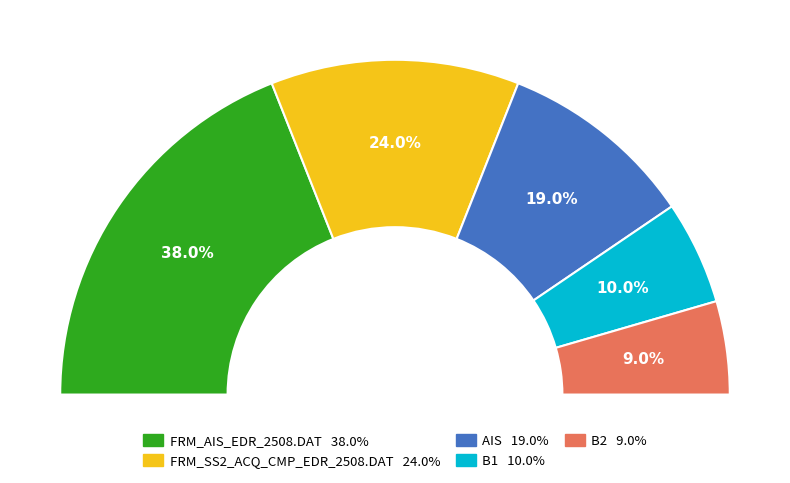

True or false: B1 accounts for 5% of the total.

False